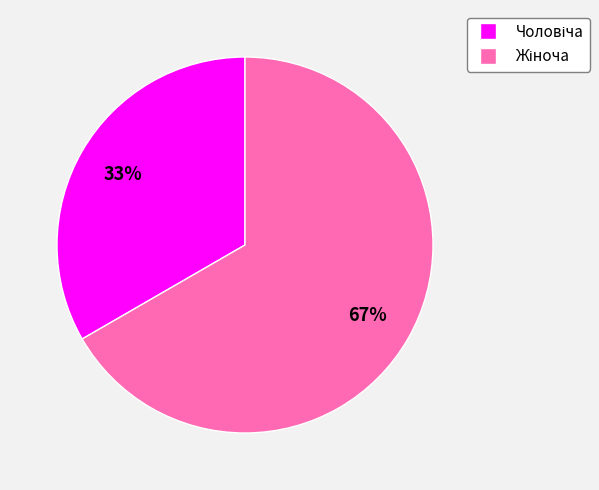

Does any single category account for the majority?

Yes